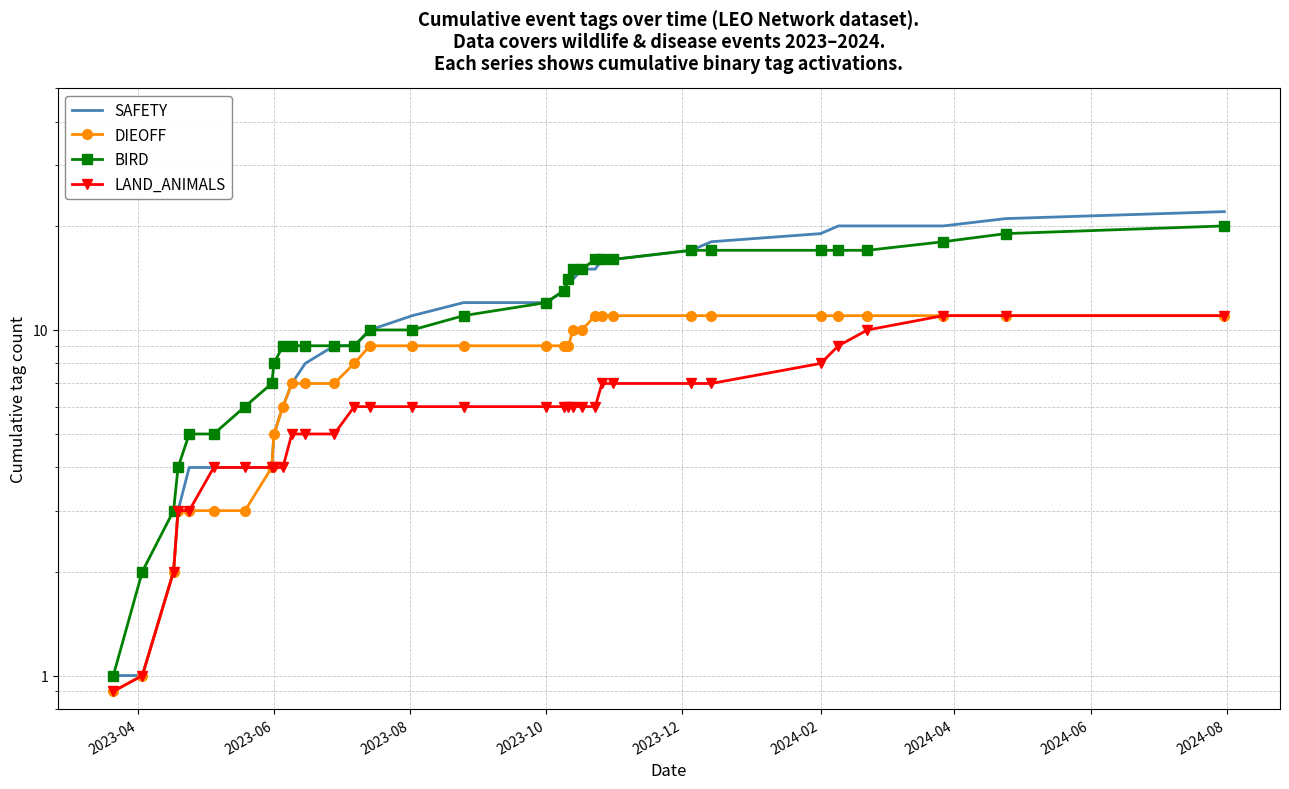

True or false: DIEOFF and SAFETY intersect in this chart.

False